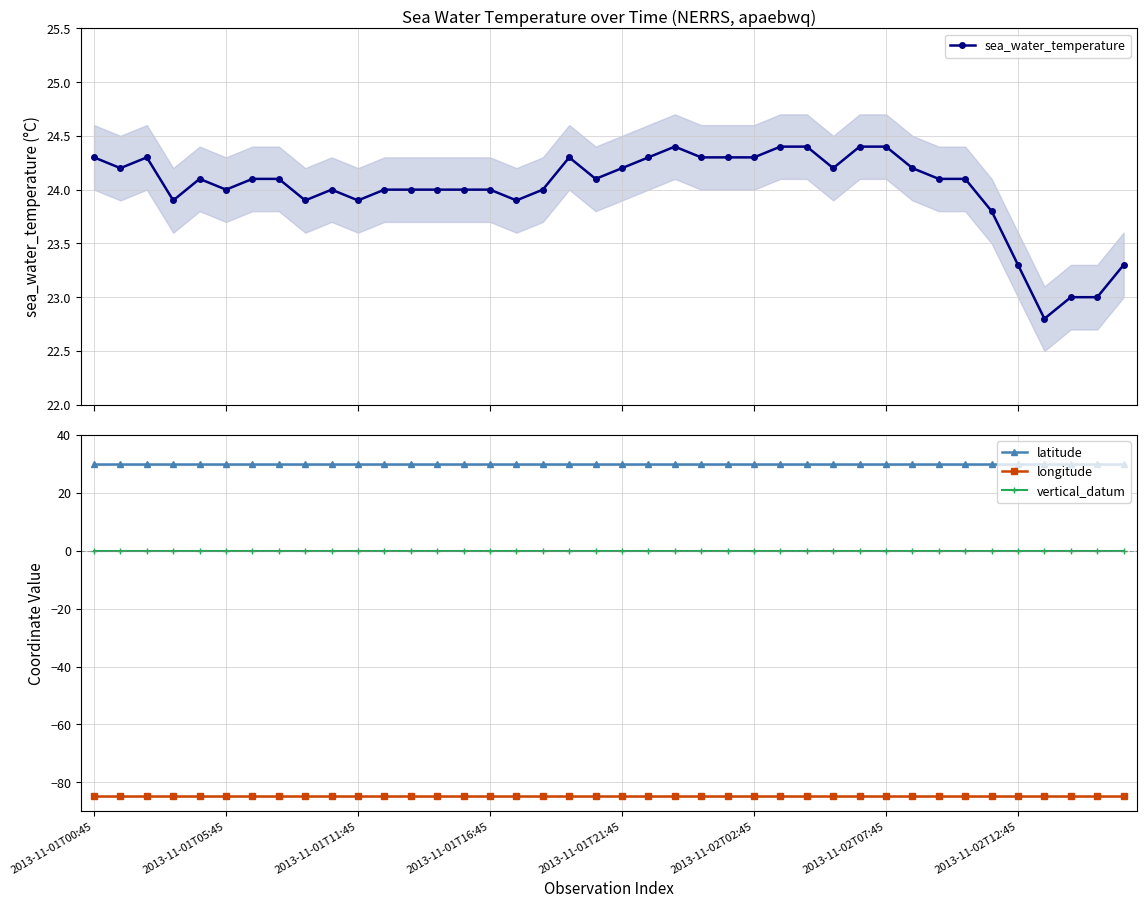

True or false: vertical_datum has more than 1 points higher than both neighbors.

False